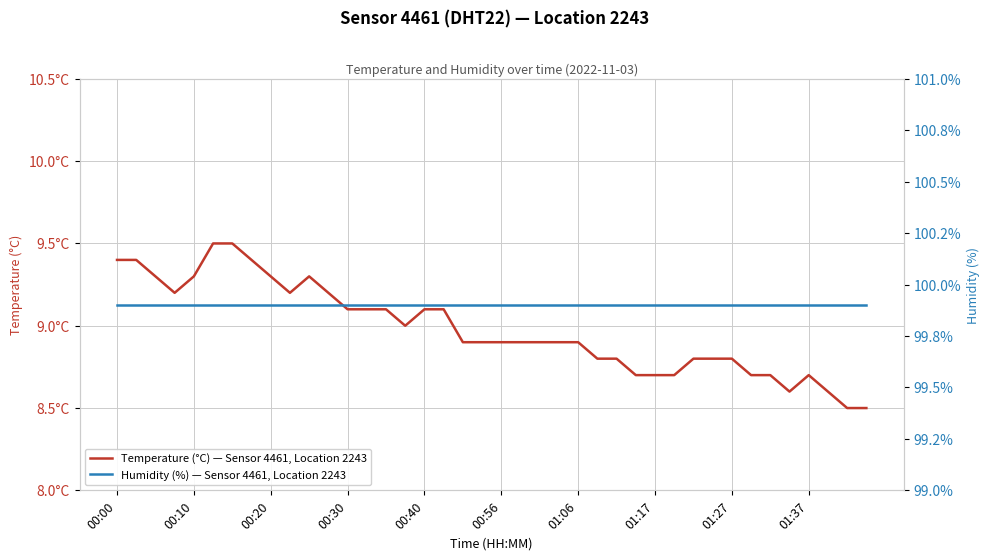

Is the value of Humidity (%) — Sensor 4461, Location 2243 at 13 greater than the value of Temperature (°C) — Sensor 4461, Location 2243 at 16?

Yes